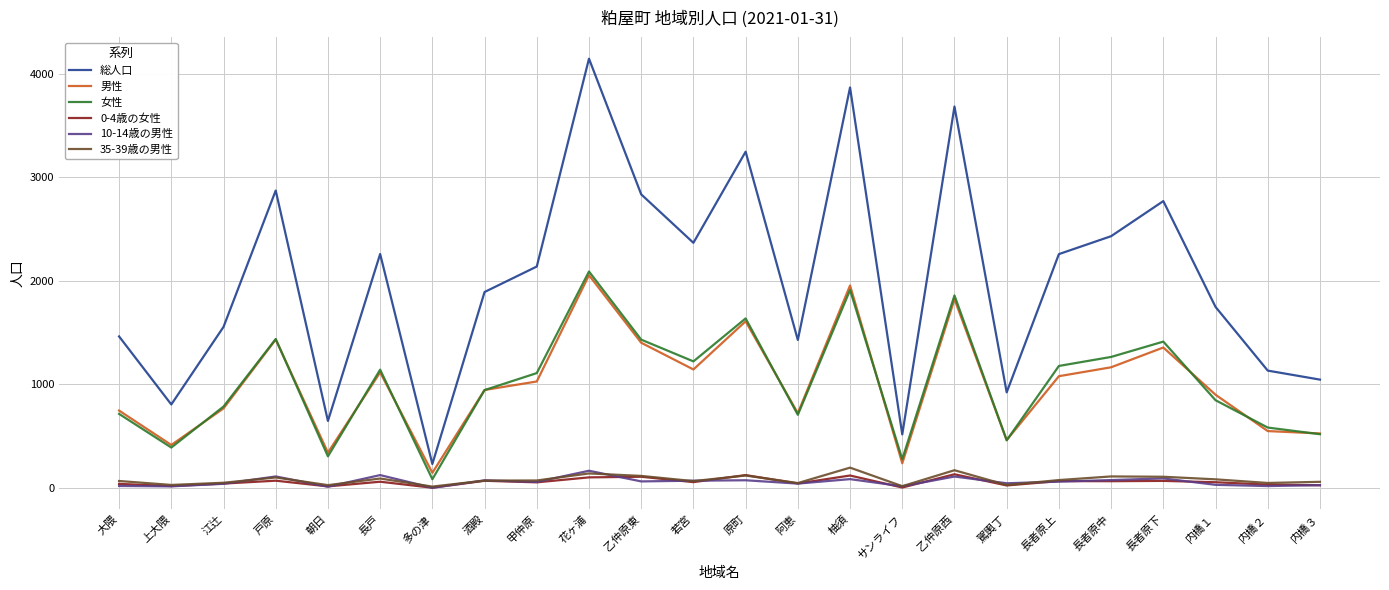

Does the chart have visible grid lines?

Yes